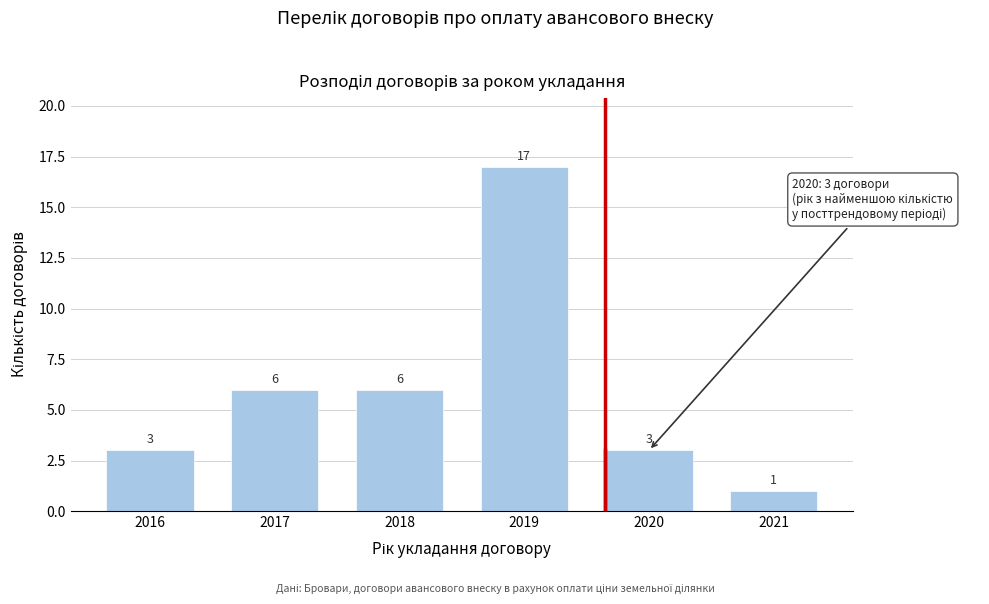

Reading left to right, extract all data points from this chart.

2016=3	2017=6	2018=6	2019=17	2020=3	2021=1